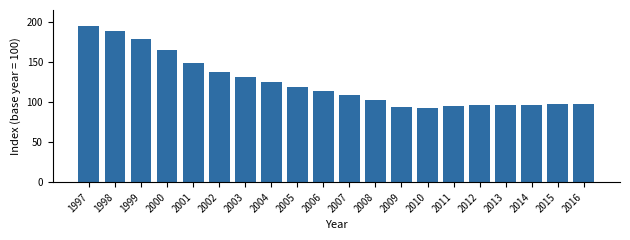

The value at 1998 is 188.4. True or false?

True